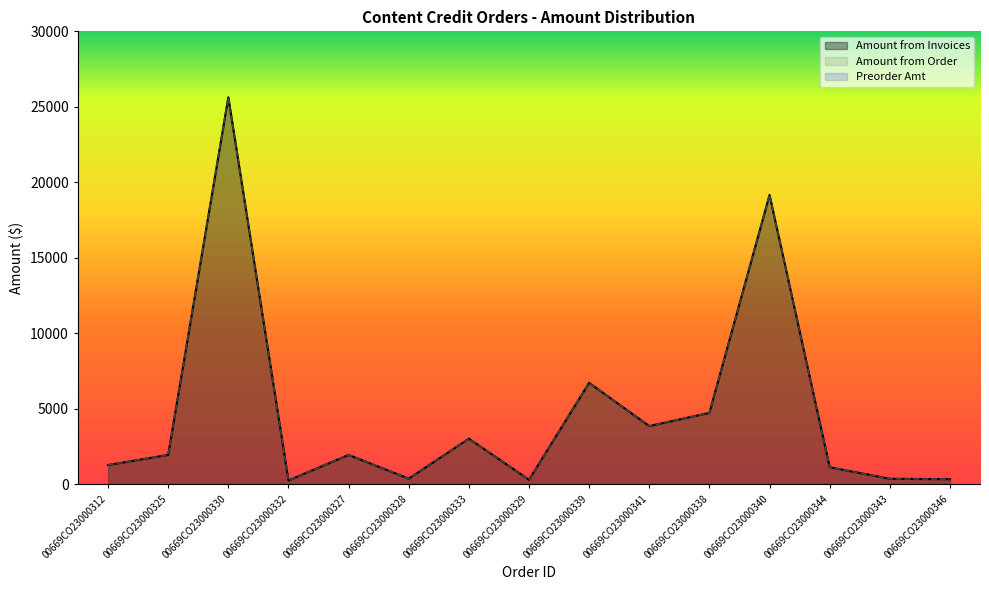

Does the chart display data point markers on the line(s)?

No